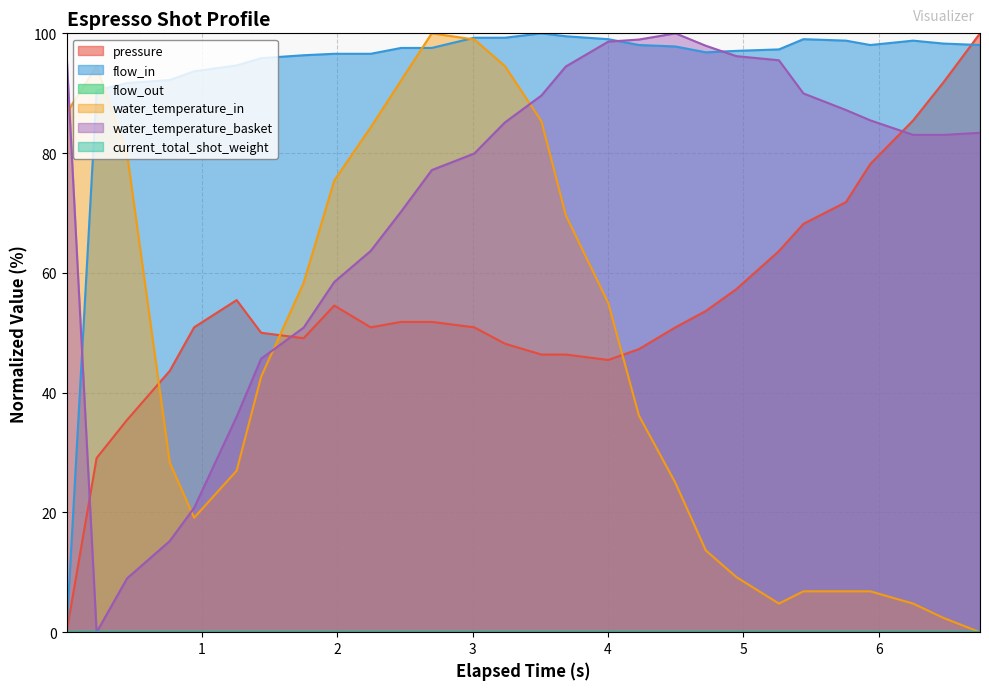

Is it true that flow_in equals 156.8 at 2.473?

False